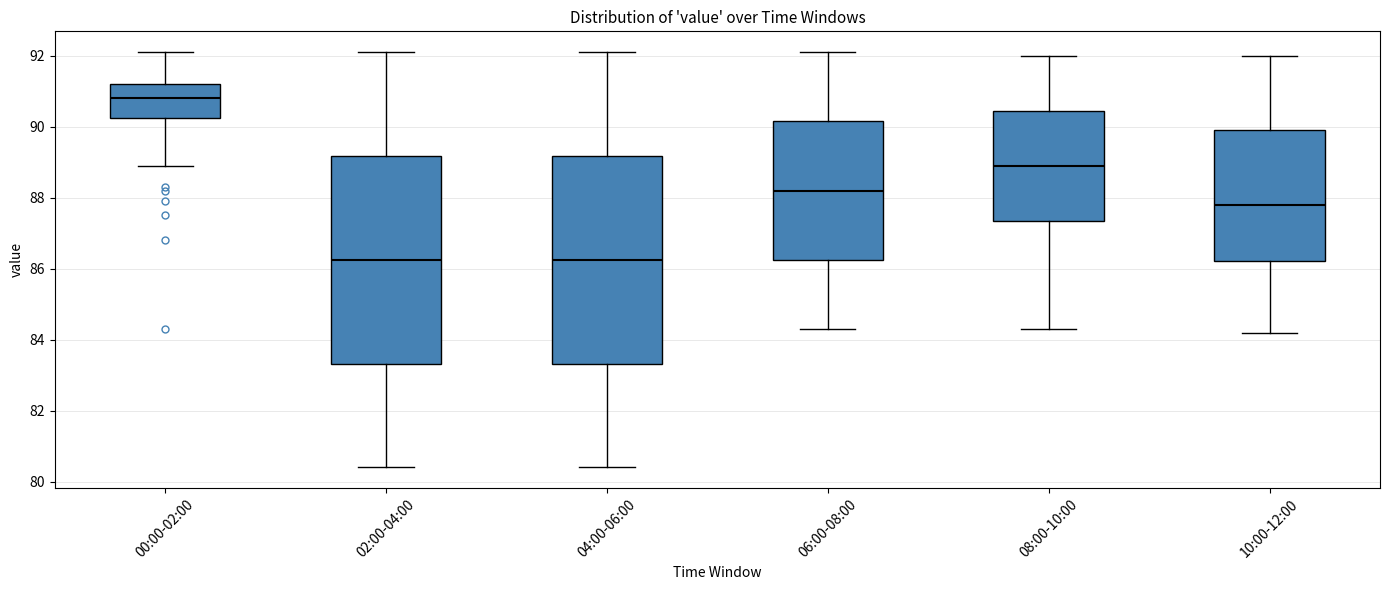

Reading left to right, transcribe this box plot: for each box, give where its median line is, the range the box spans, and where its two whiskers end, as read against the y-axis. The values are not printed on the chart, so give them approximately, as read against the axis.

00:00-02:00: median 90.8, box 90.2 to 91.2, whiskers 89.0 to 92.2
02:00-04:00: median 86.2, box 83.4 to 89.2, whiskers 80.4 to 92.2
04:00-06:00: median 86.2, box 83.4 to 89.2, whiskers 80.4 to 92.2
06:00-08:00: median 88.2, box 86.2 to 90.2, whiskers 84.4 to 92.2
08:00-10:00: median 89.0, box 87.4 to 90.4, whiskers 84.4 to 92.0
10:00-12:00: median 87.8, box 86.2 to 90.0, whiskers 84.2 to 92.0